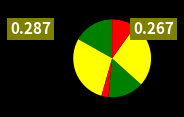

How many segments does this pie chart have?

6